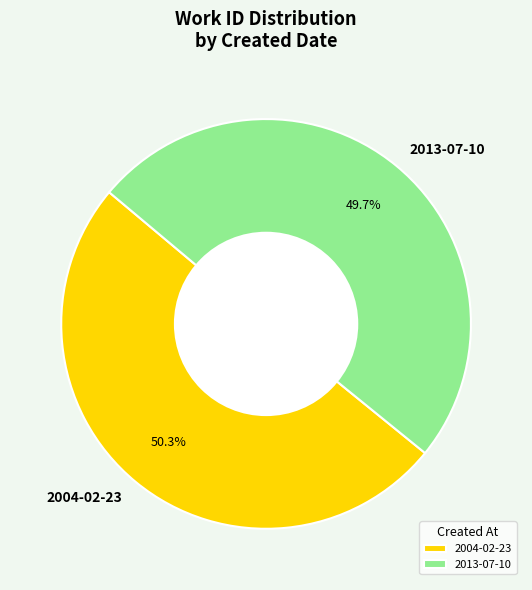

What percentage is the 2013-07-10 slice, to the nearest percent?

50%